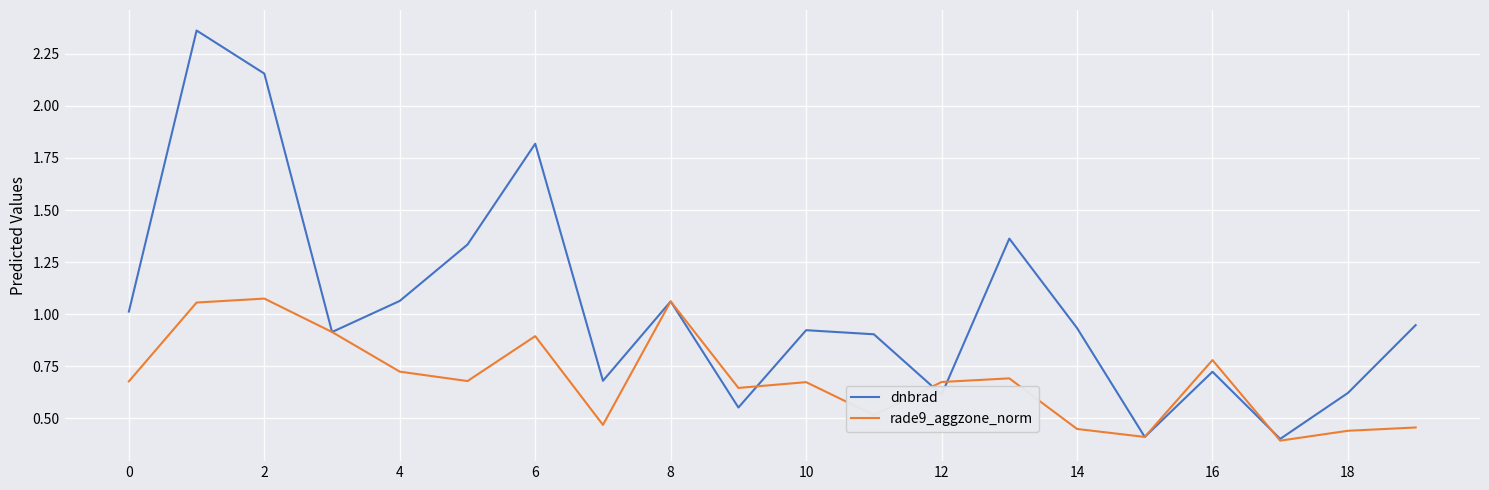

How many lines are shown in the chart?

2